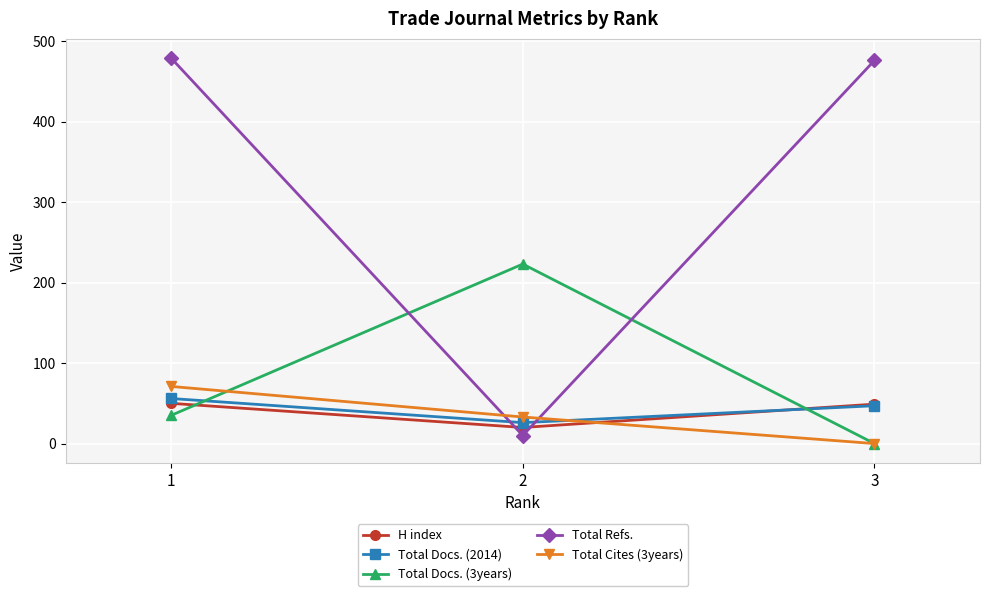

Between 2 and 3, which series saw the biggest shift?

Total Refs.